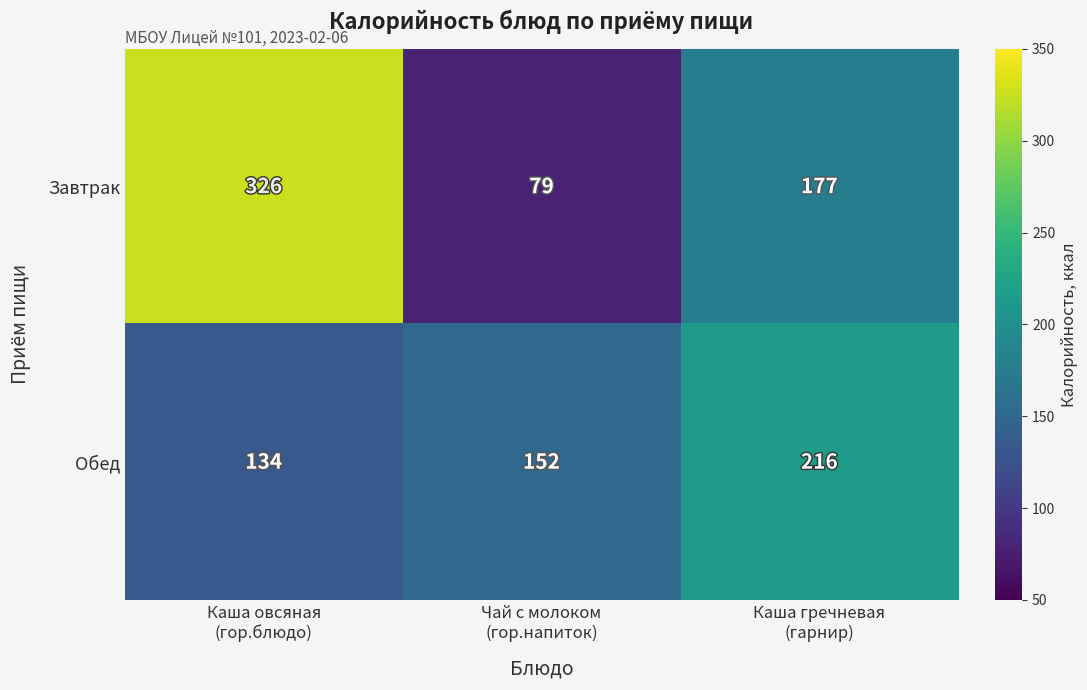

Rank the series by their average value, from lowest to highest.

Обед, Завтрак